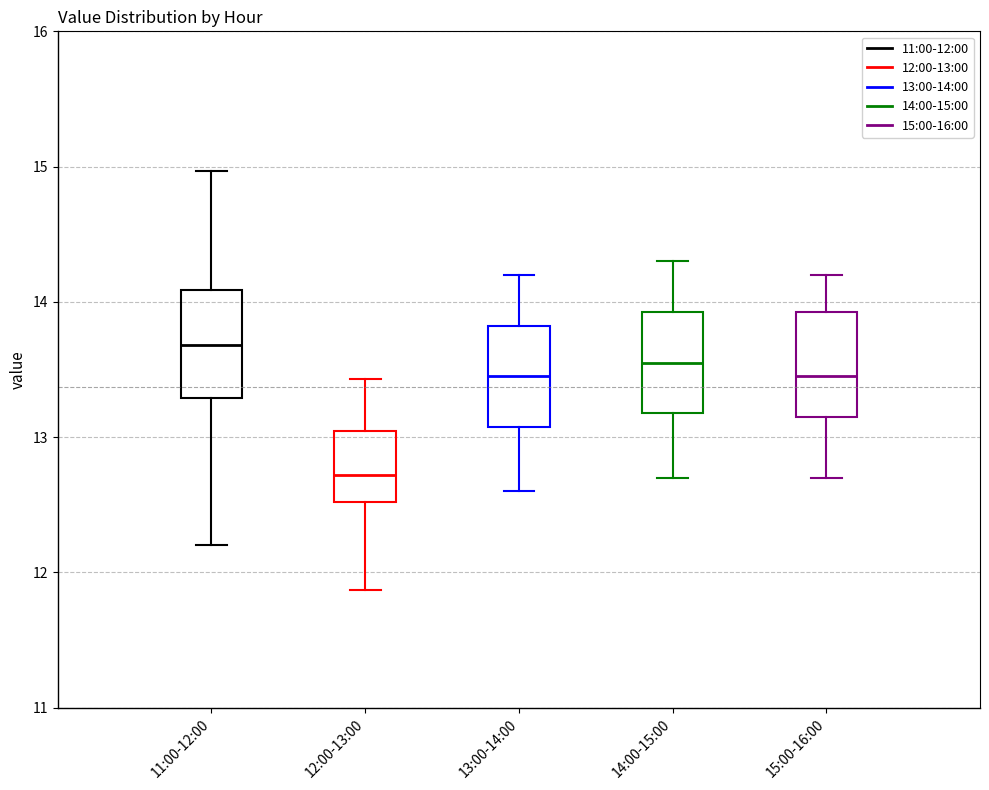

Reading left to right, transcribe this box plot: for each box, give where its median line is, the range the box spans, and where its two whiskers end, as read against the y-axis. The values are not printed on the chart, so give them approximately, as read against the axis.

11:00-12:00: median 13.7, box 13.3 to 14.1, whiskers 12.2 to 15.0
12:00-13:00: median 12.7, box 12.5 to 13.0, whiskers 11.9 to 13.4
13:00-14:00: median 13.5, box 13.1 to 13.8, whiskers 12.6 to 14.2
14:00-15:00: median 13.6, box 13.2 to 13.9, whiskers 12.7 to 14.3
15:00-16:00: median 13.5, box 13.2 to 13.9, whiskers 12.7 to 14.2